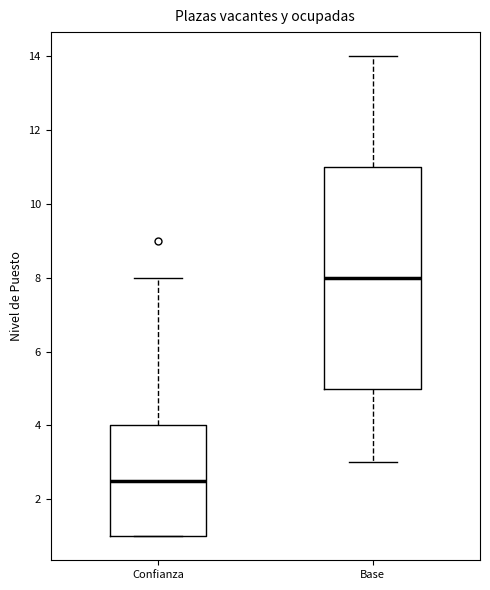

Where does the median line of the box for Base sit on the y-axis? The values are not printed on the chart, so give them approximately, as read against the axis.

8.0